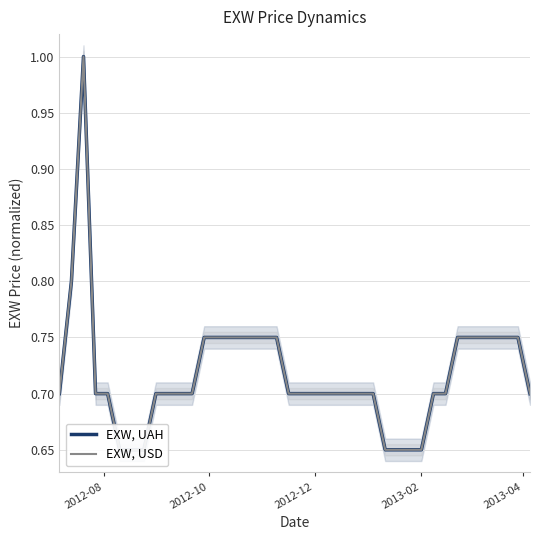

Is the value of EXW, USD at 26 greater than the value of EXW, UAH at 18?

No